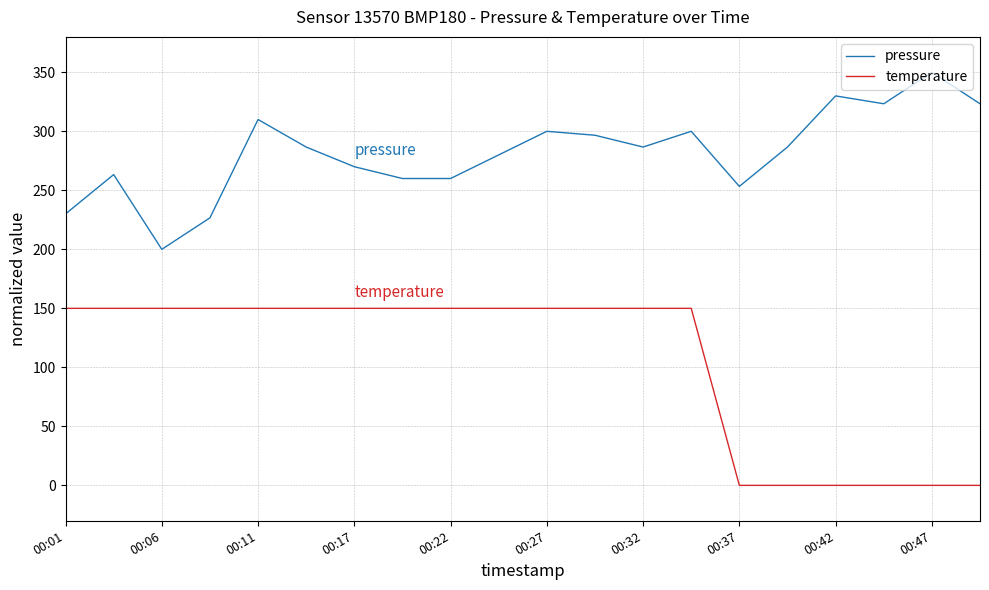

True or false: temperature and pressure intersect in this chart.

False